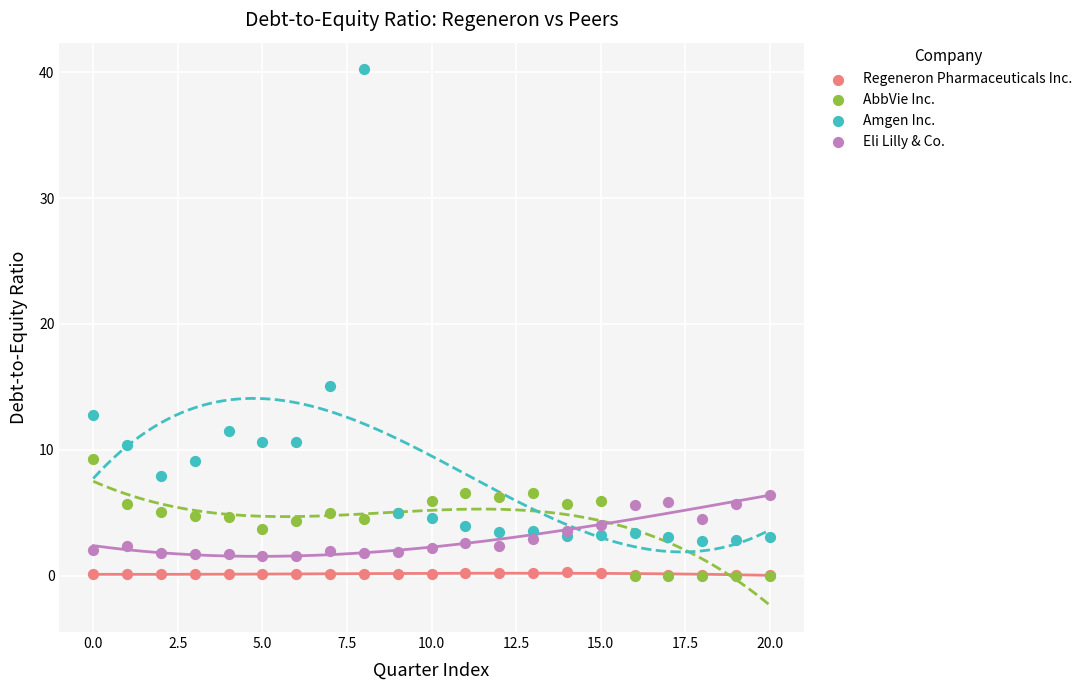

Which series contains the highest Y value?

Amgen Inc.